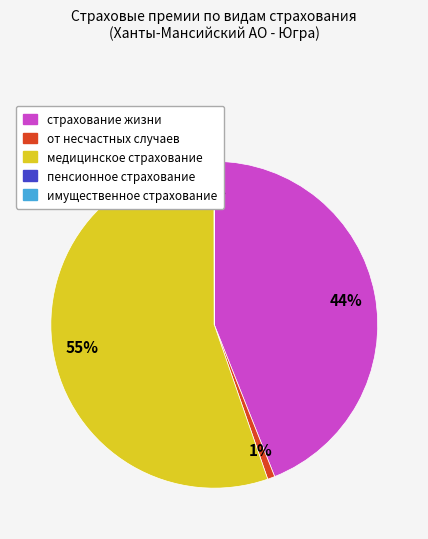

Count the number of slices in the pie.

5